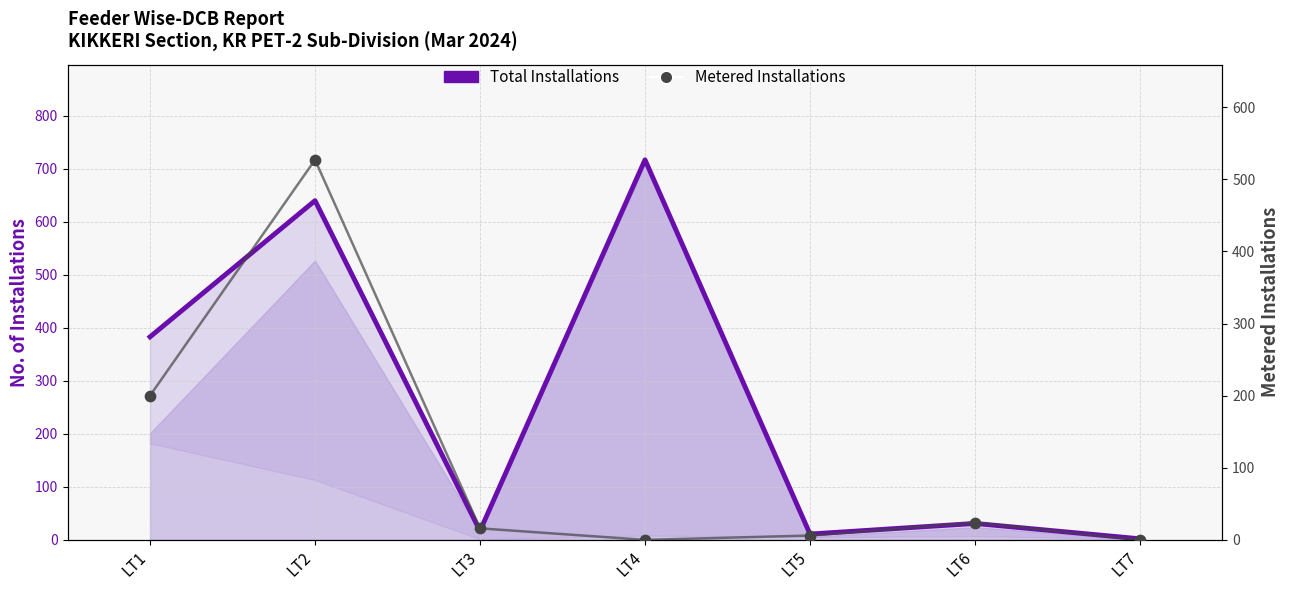

Which series has the largest Y range (max minus min)?

Total Installations